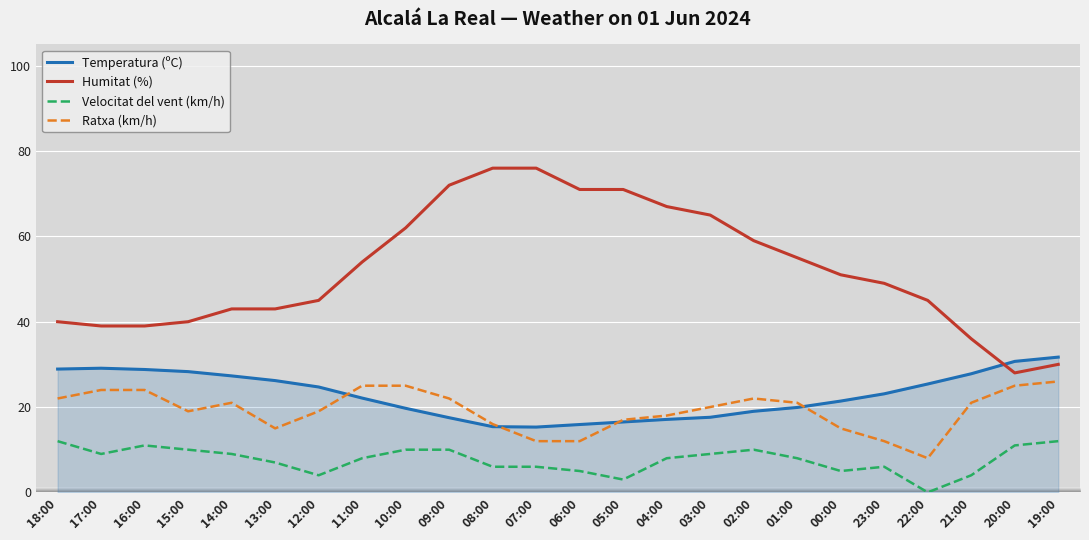

Which series has the widest spread of values?

Humitat (%)